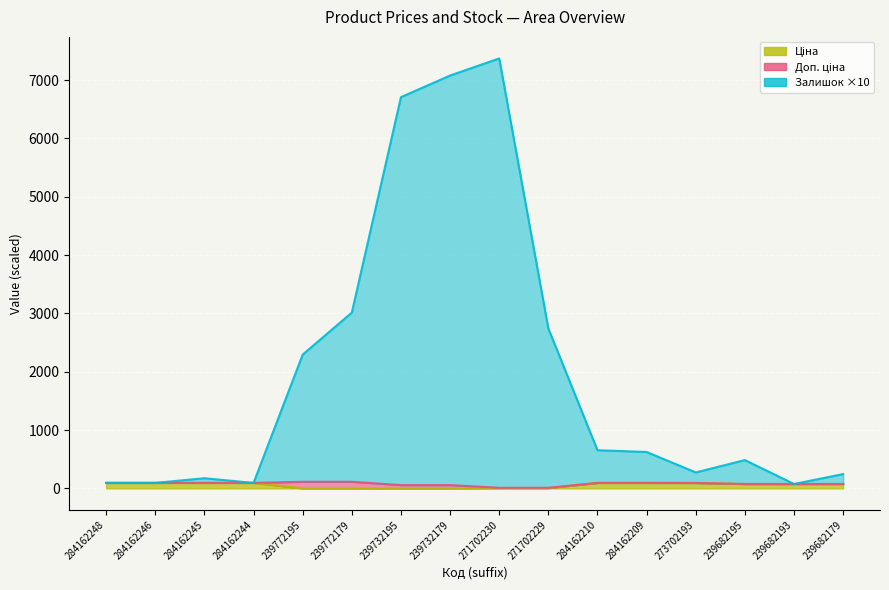

True or false: Доп. ціна and Ціна cross at least once.

False